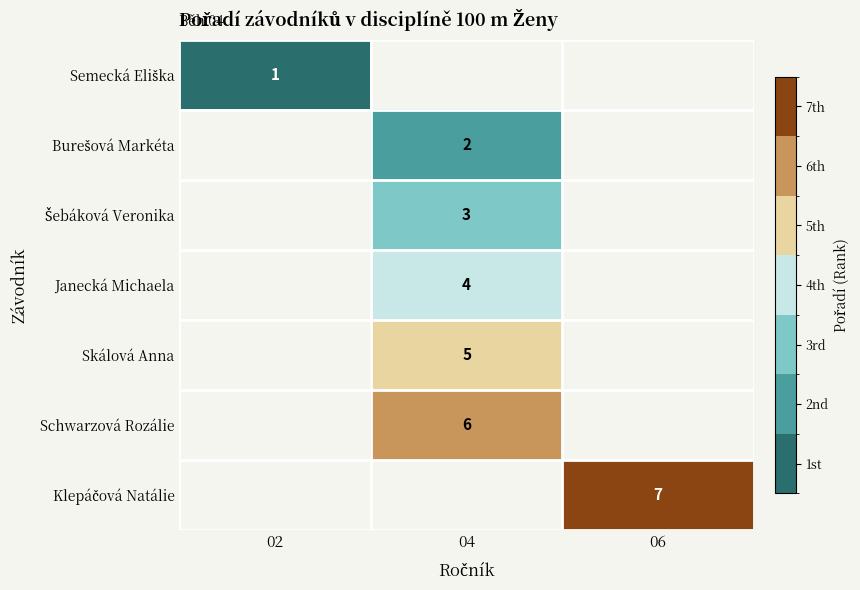

Rank the series by their average value, from lowest to highest.

Semecká Eliška, Burešová Markéta, Šebáková Veronika, Janecká Michaela, Skálová Anna, Schwarzová Rozálie, Klepáčová Natálie